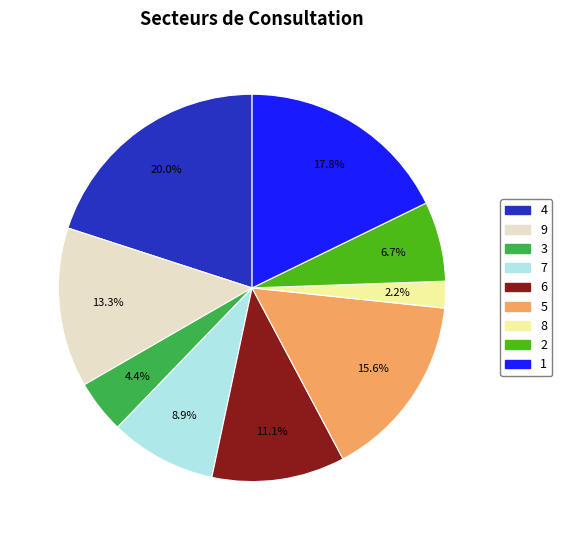

To the nearest percent, what percentage of the pie is 3?

4%